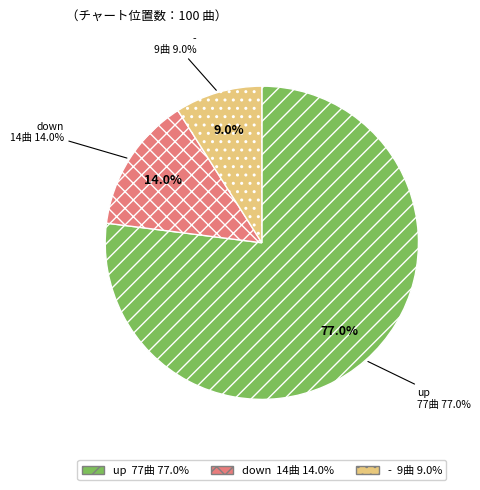

Does - represent more than half of the total?

No